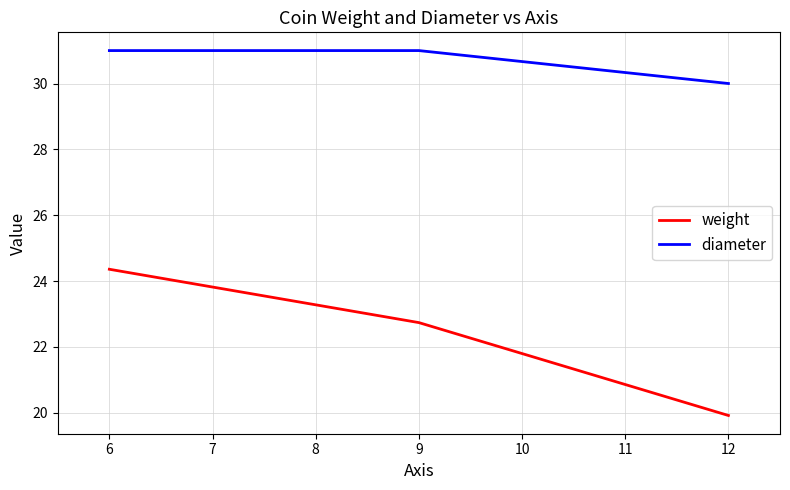

List the series in order of their overall mean, lowest first.

weight, diameter